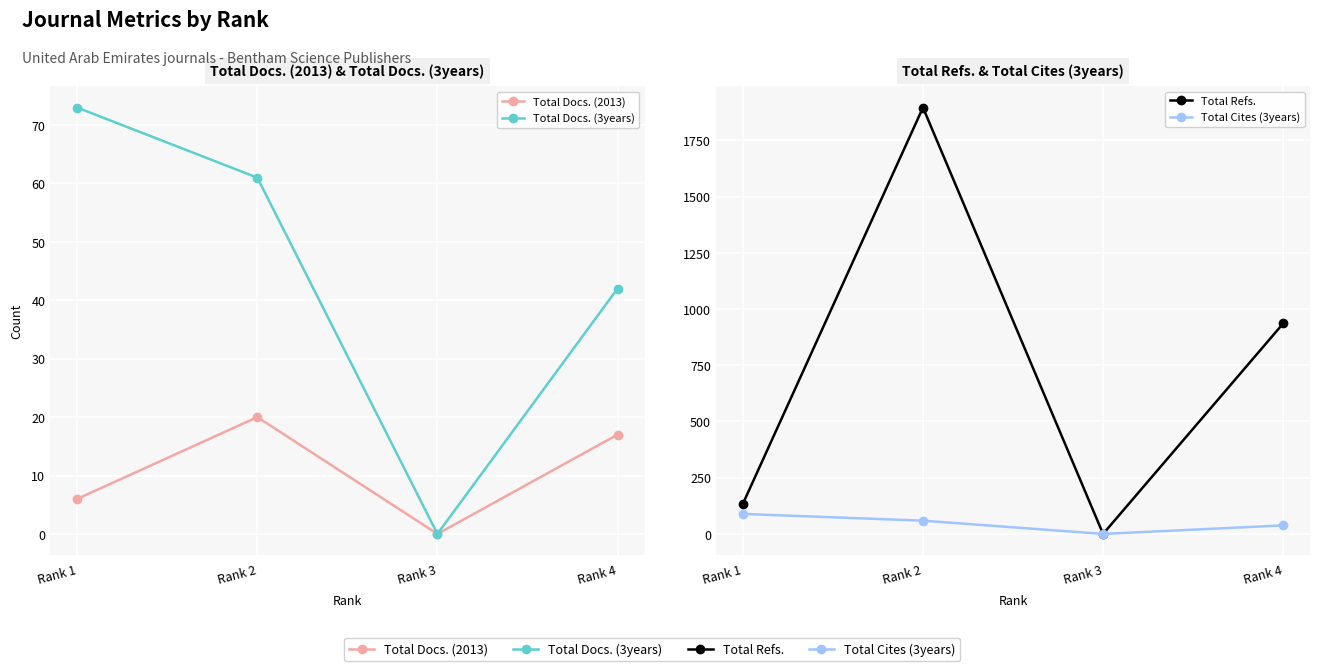

What is the sum of all Total Docs. (3years) values?

176